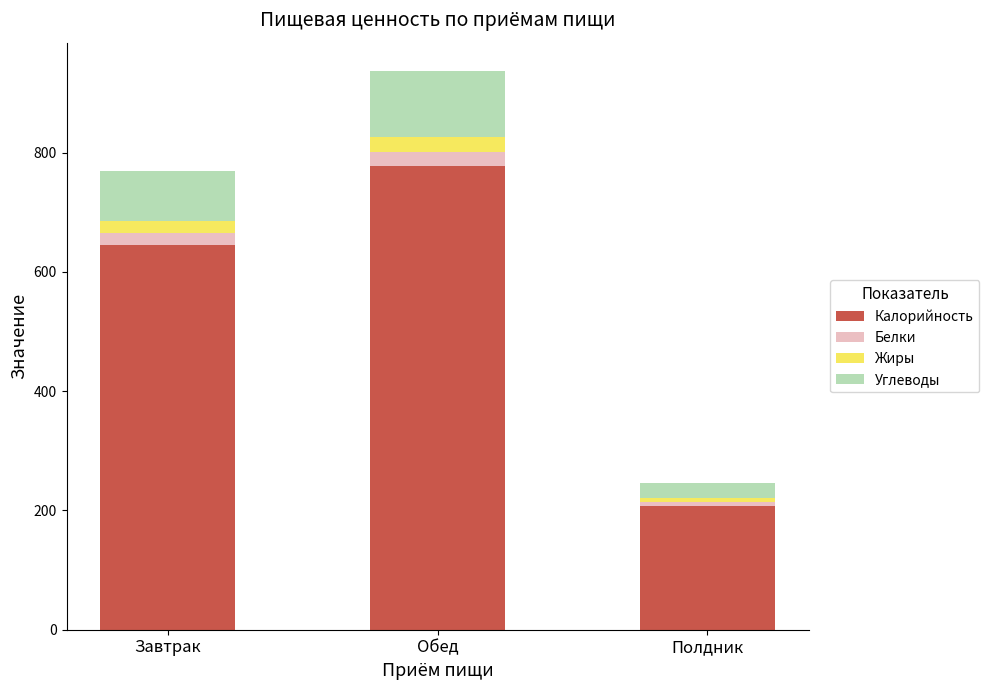

Rank the categories by Калорийность value from highest to lowest.

Обед, Завтрак, Полдник